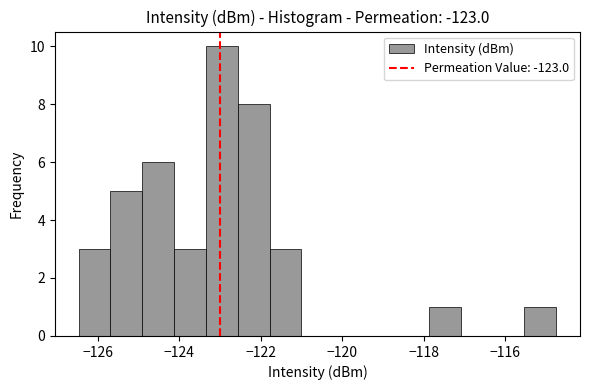

Around what value on the x-axis is the tallest bar? Give the approximate position of its centre, as read against the axis.

-123.0